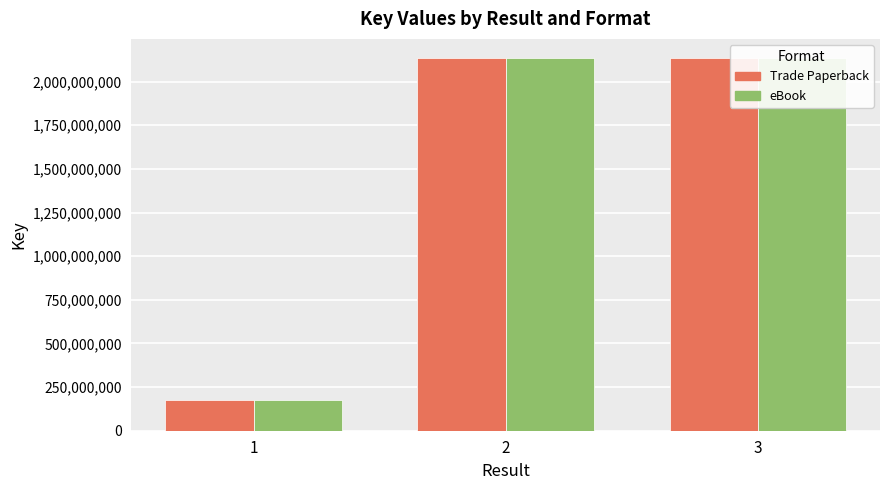

Is the value of Trade Paperback at 3 greater than the value of eBook at 2?

Yes